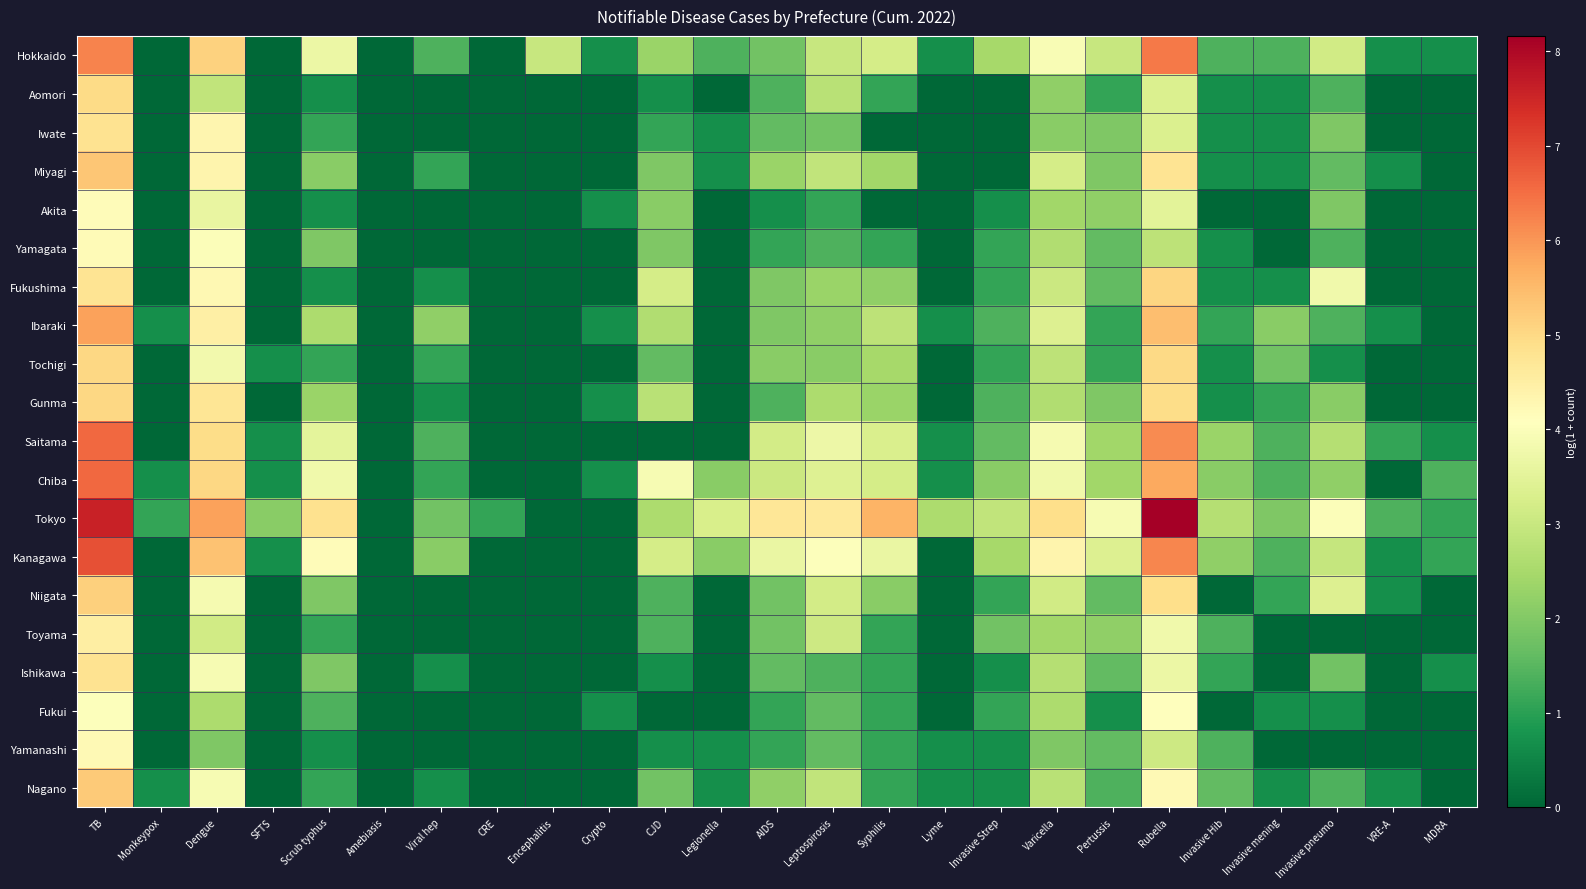

Which series changed the most between Lyme and VRE-A?

Tokyo